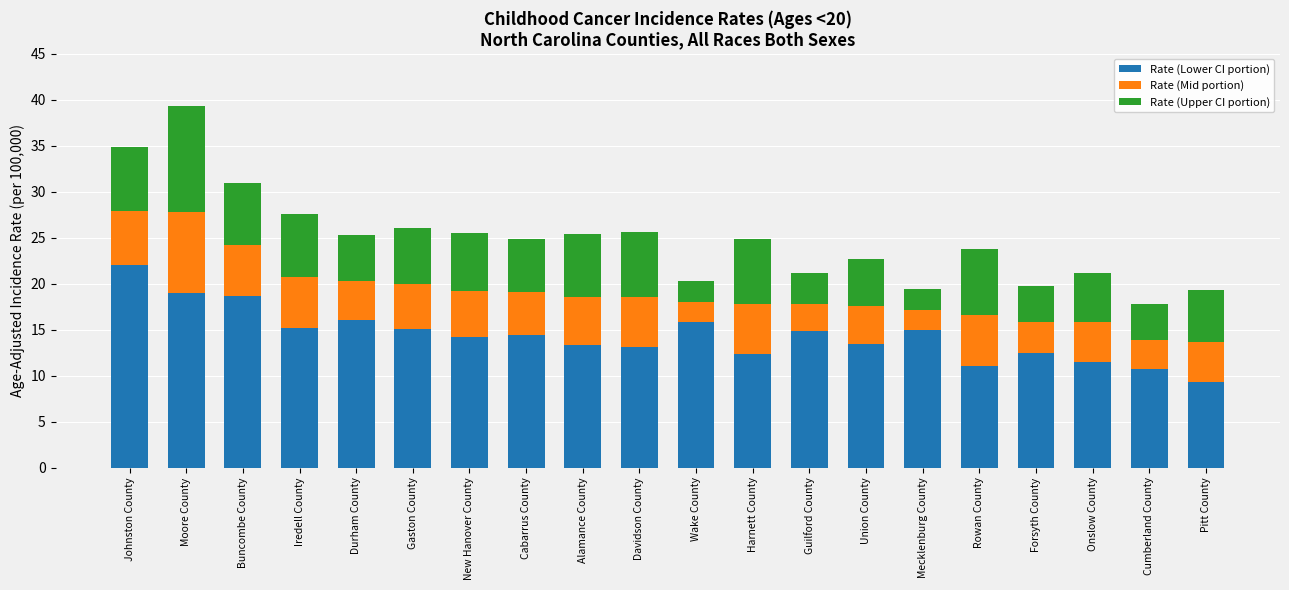

What is the difference between the maximum and minimum values in the Rate (Lower CI portion) series?

12.7